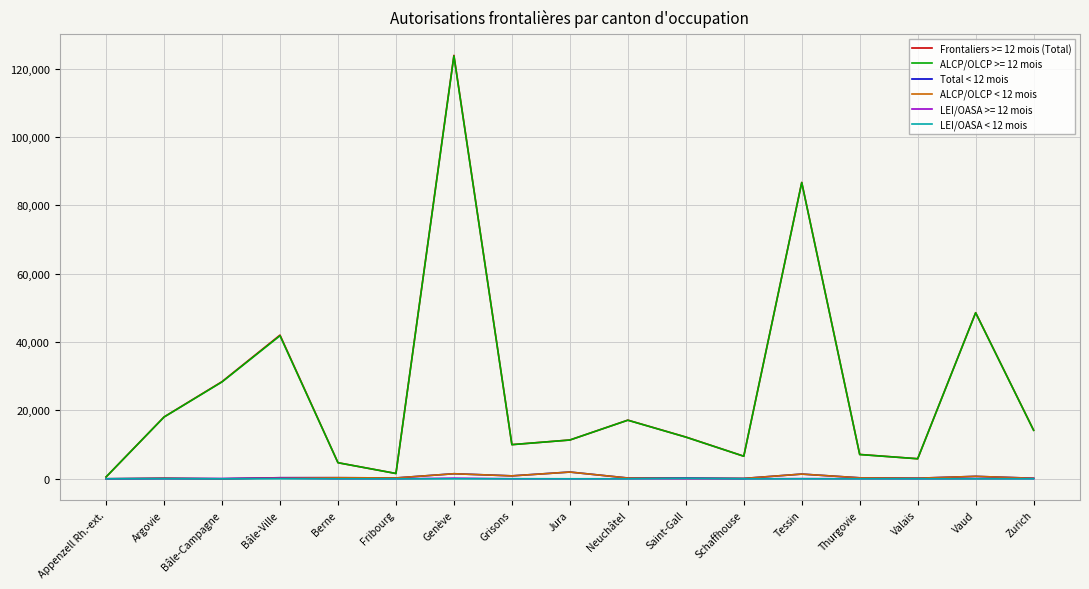

Where does the Total < 12 mois series first go above 249?

Bâle-Ville